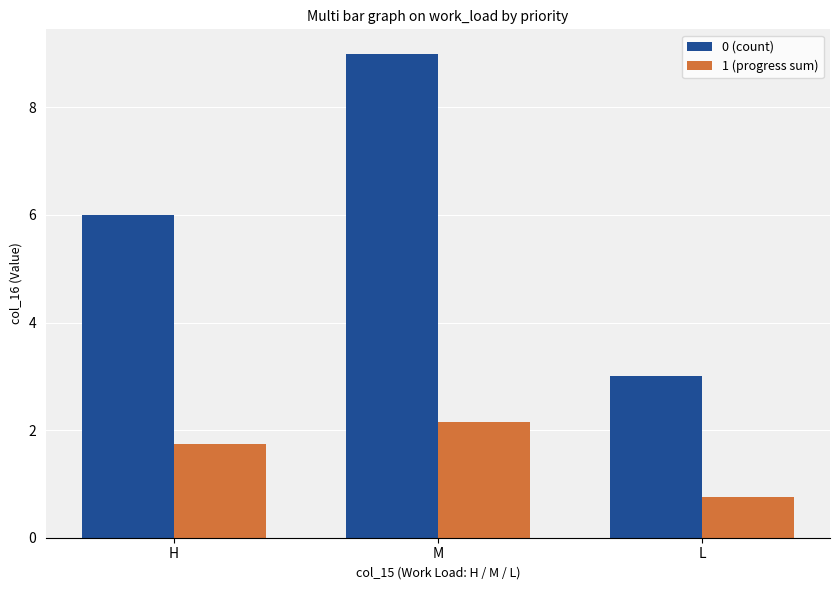

What is the difference between the maximum and minimum values in the 0 (count) series?

6.0